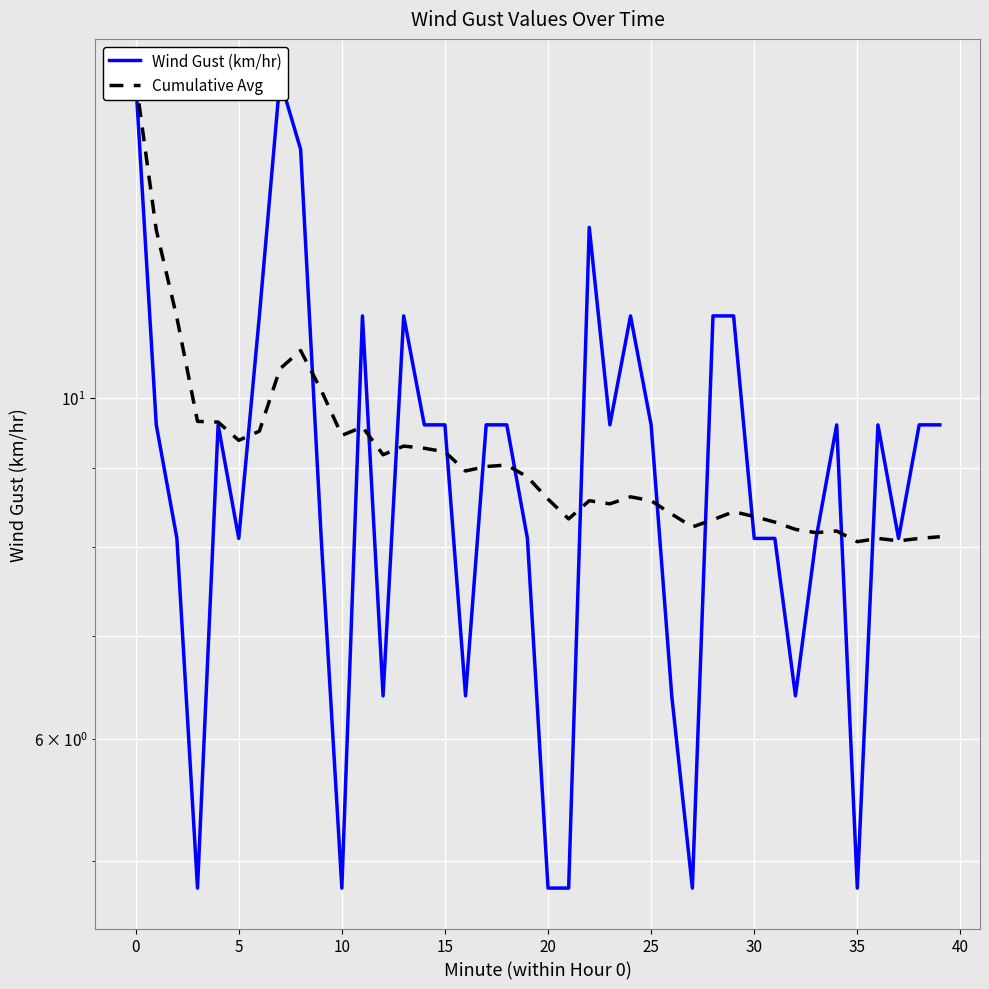

At how many categories does at least one series exceed 12?

5